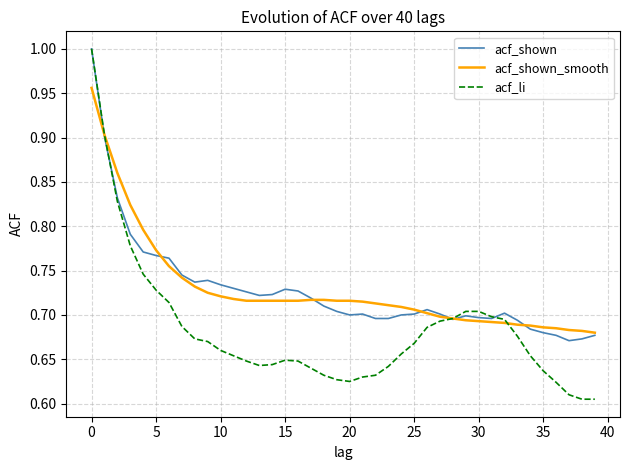

Which category has the highest value across all series?

0